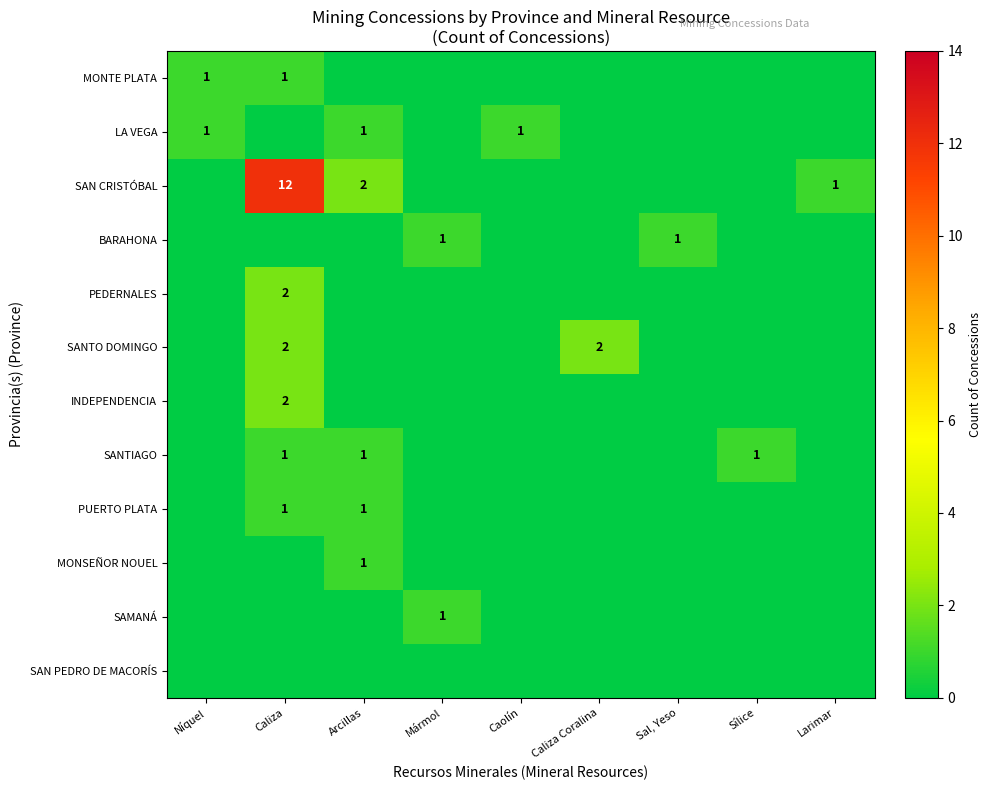

How many data points does each series have?

9